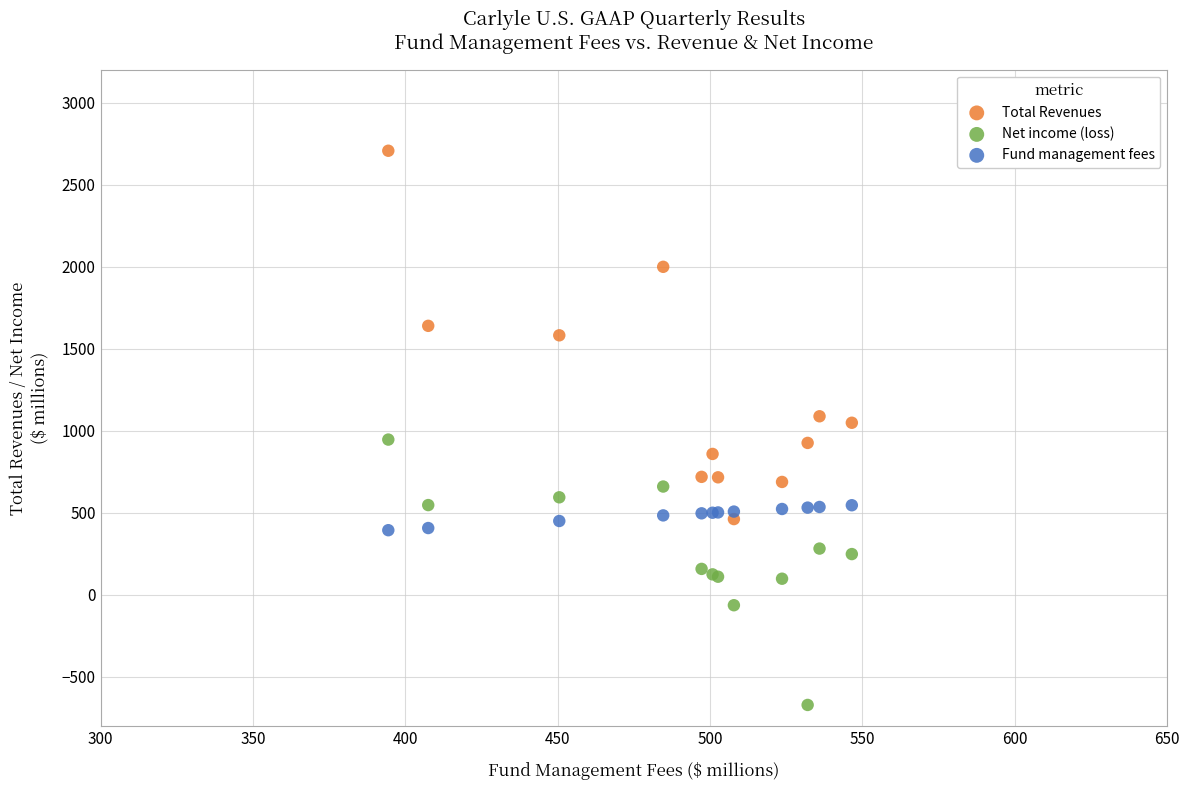

What are all the series names shown in the legend?

Total Revenues, Net income (loss), Fund management fees